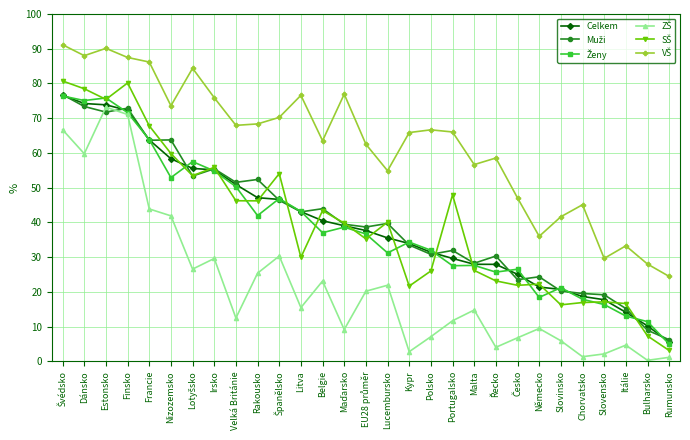

What is the maximum value shown in the chart?

91.1